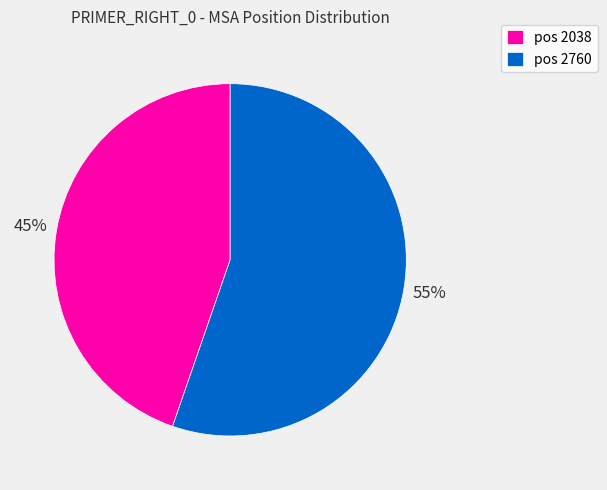

What is the largest slice in the pie chart?

pos 2760